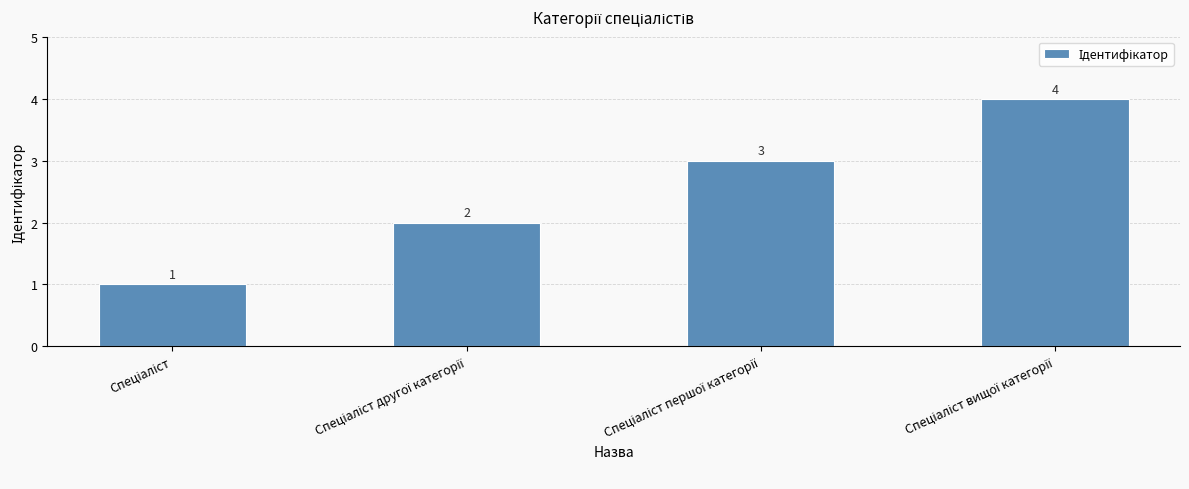

What is the maximum value shown in the chart?

4